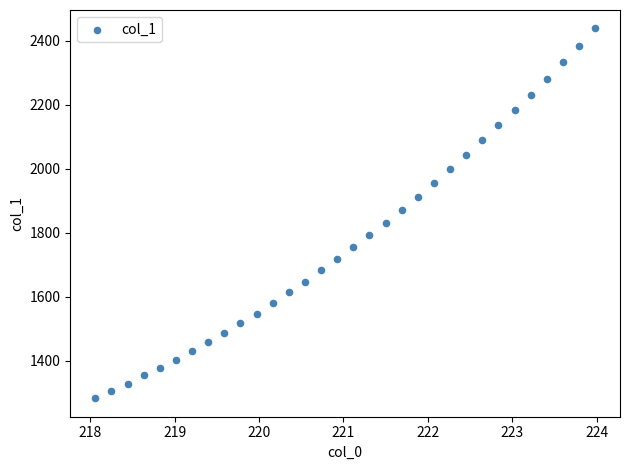

What is the range of Y values (max minus min)?

1156.7